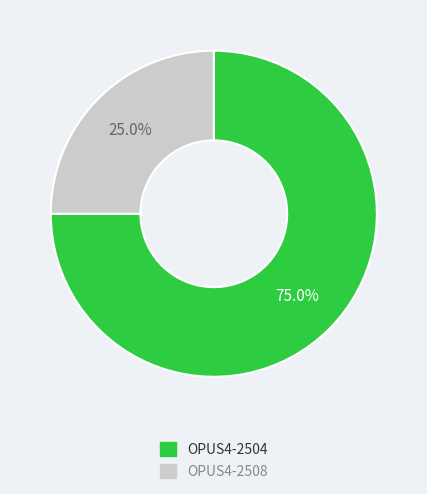

The OPUS4-2508 slice represents 14% of the pie. True or false?

False